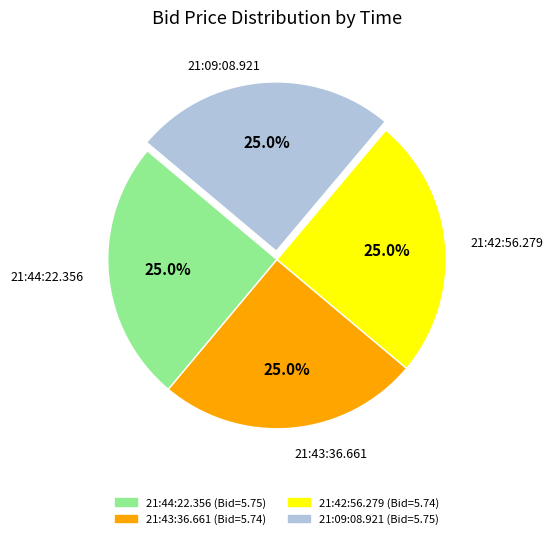

True or false: 21:43:36.661 accounts for 31% of the total.

False